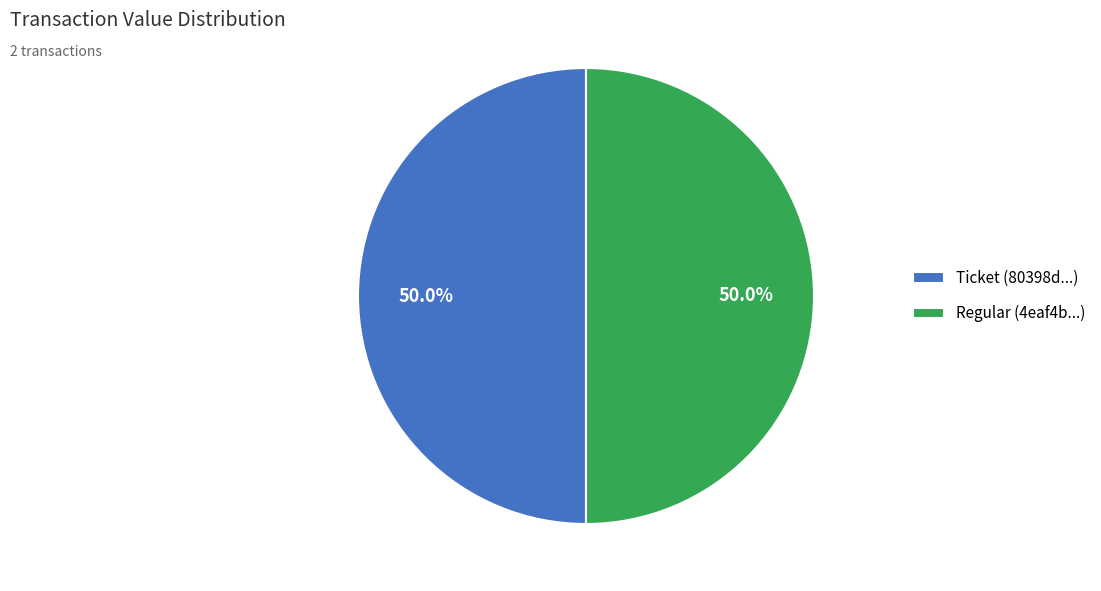

Count the number of slices in the pie.

2